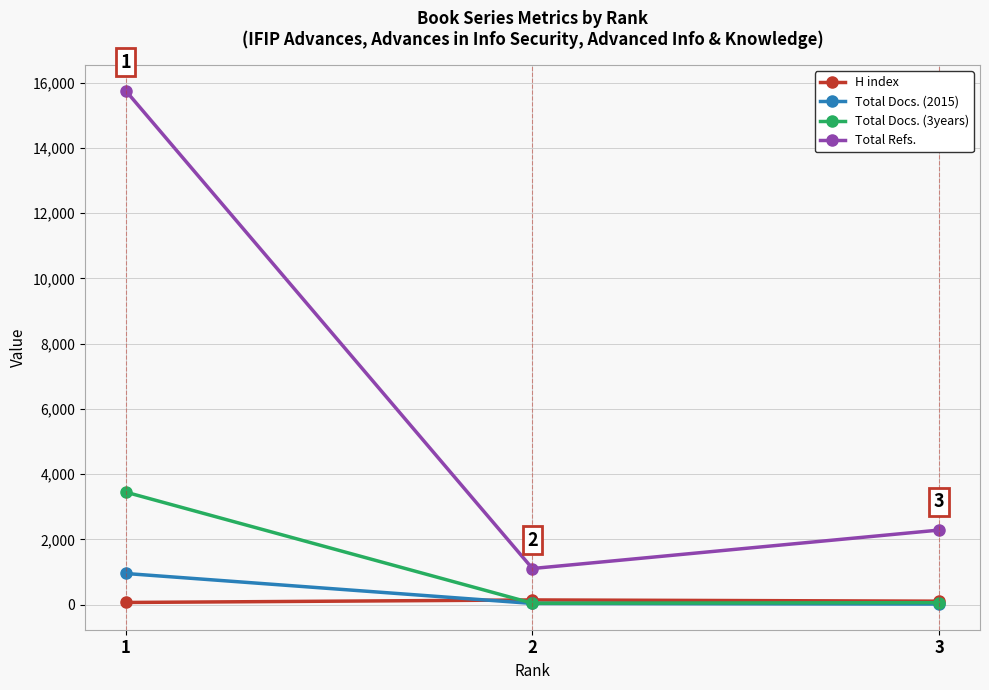

Rank the series by their maximum value, from lowest to highest.

H index, Total Docs. (2015), Total Docs. (3years), Total Refs.